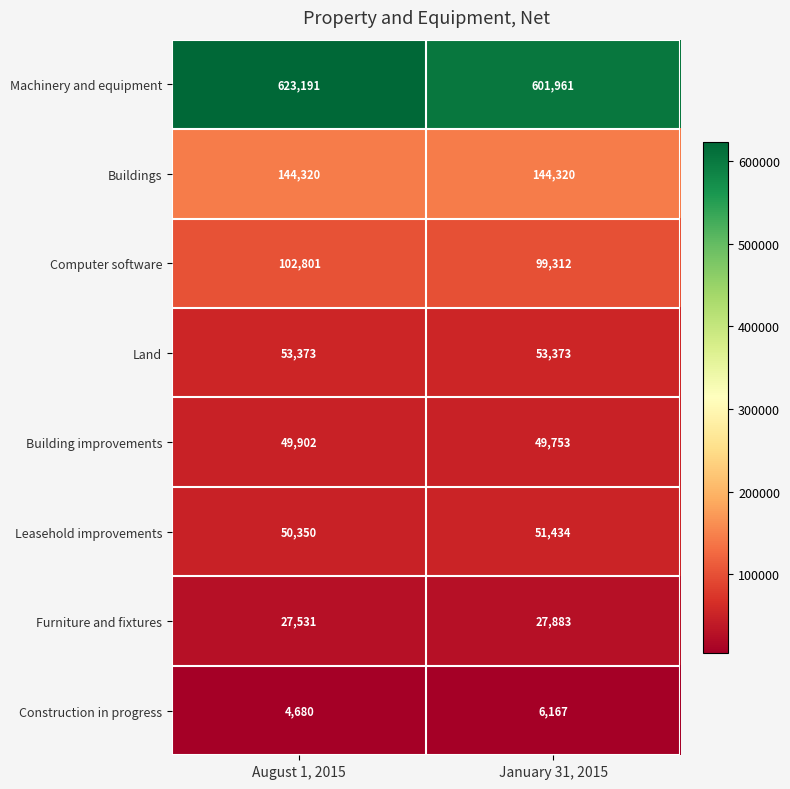

What is the total value across all series at January 31, 2015?

1034203